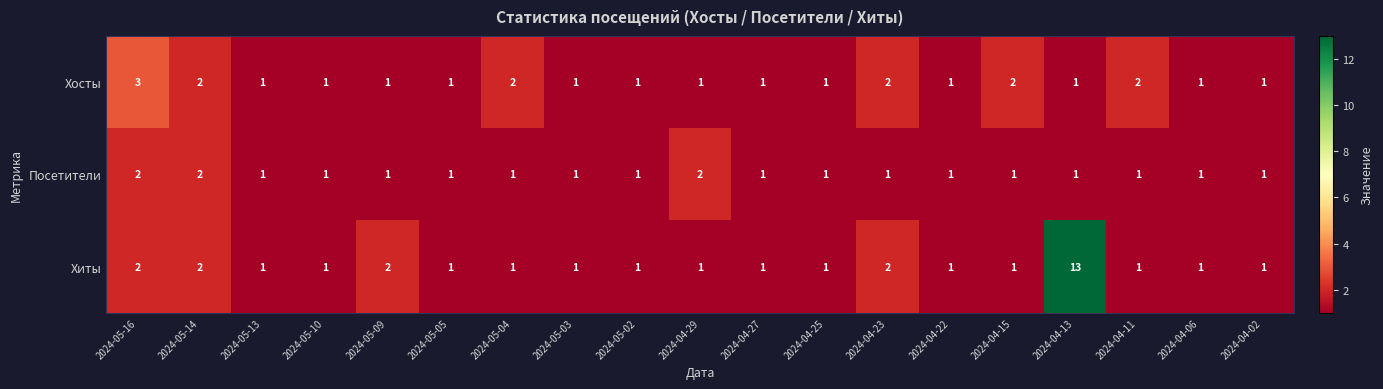

How many categories are shown in the chart?

19